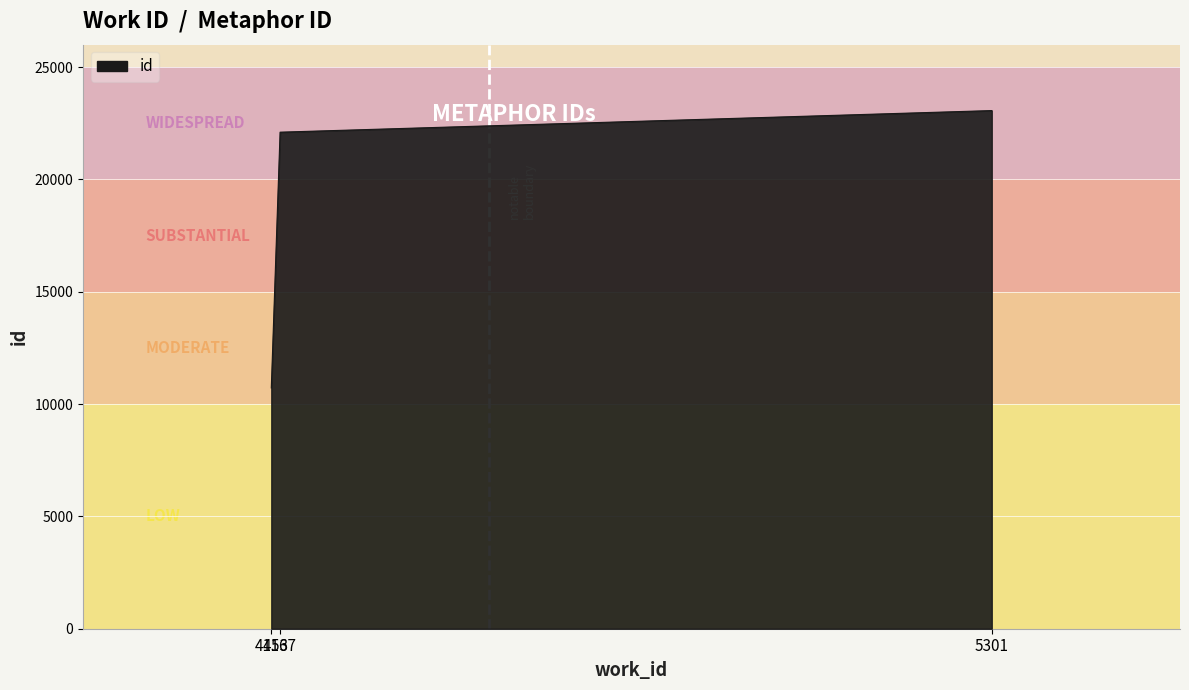

What is the difference between the values at 4153 and 4167?

11385